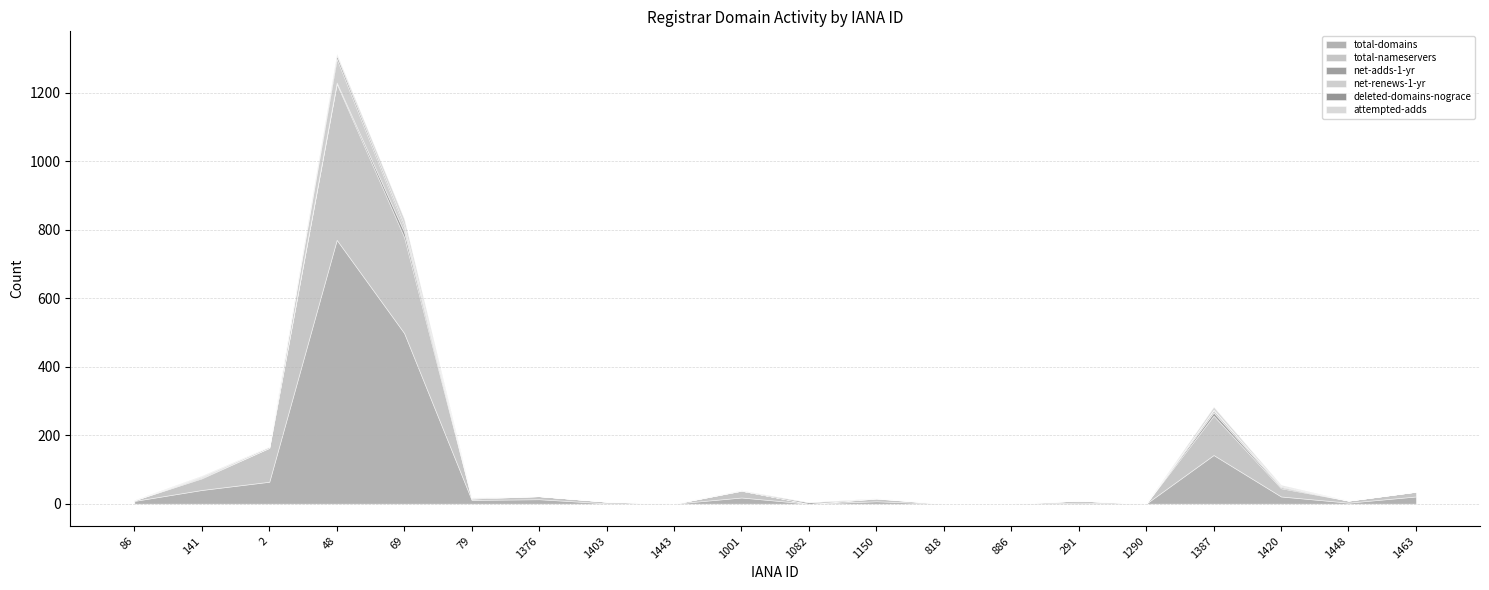

Which series has the widest spread of values?

total-domains